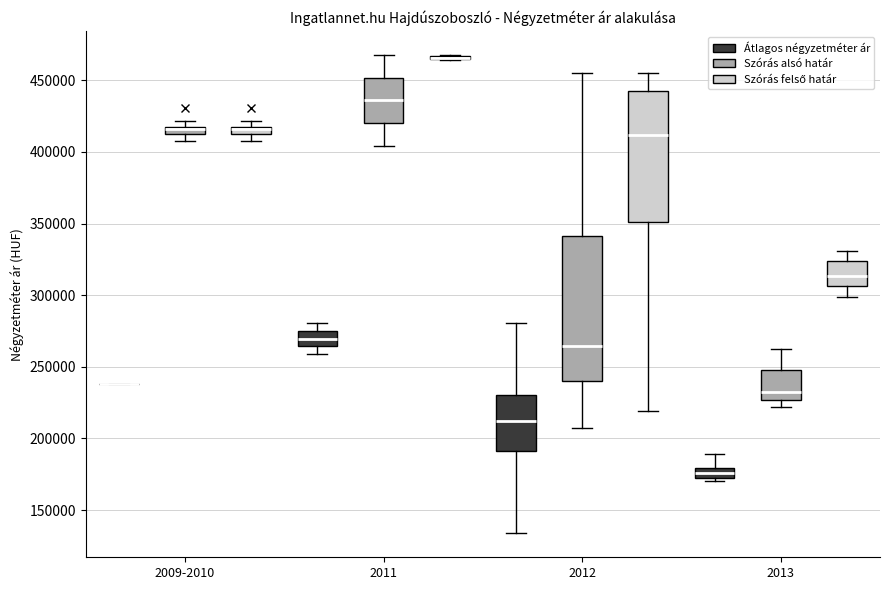

Where does the median line of the box for 2013 (Átlagos négyzetméter ár) sit on the y-axis? The values are not printed on the chart, so give them approximately, as read against the axis.

175000